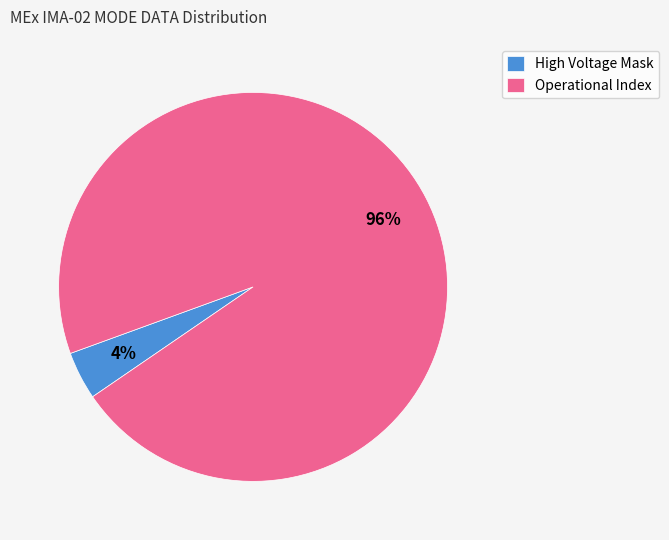

Rank the categories by value from highest to lowest.

Operational Index, High Voltage Mask